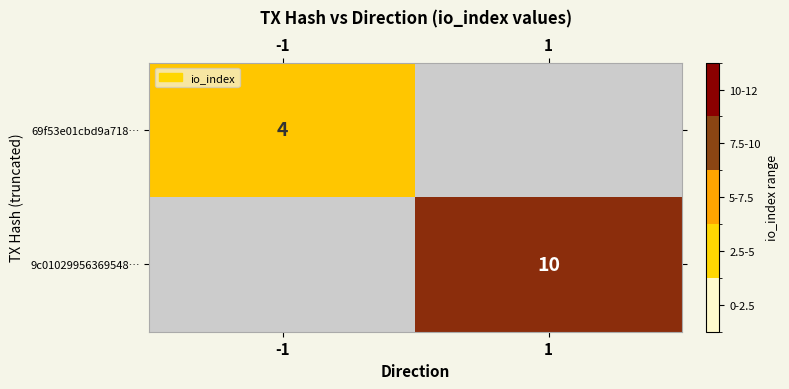

At how many categories does at least one series exceed 5?

1